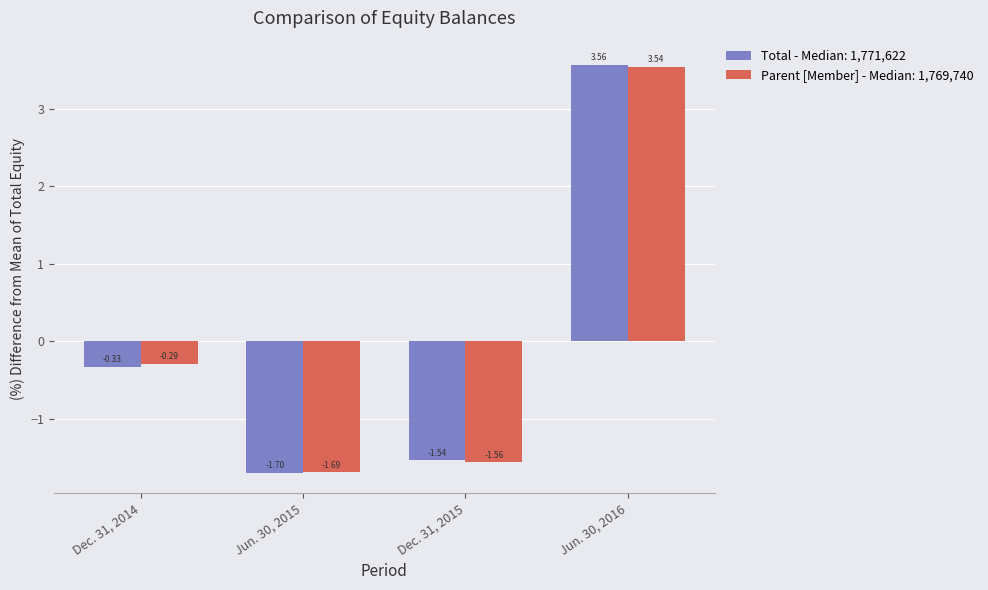

At Dec. 31, 2014, list the series in order from smallest to largest.

Total - Median: 1,771,622, Parent [Member] - Median: 1,769,740